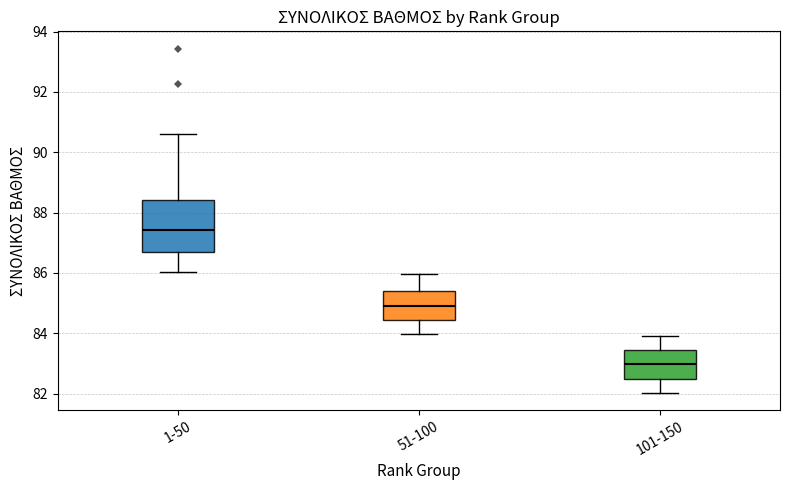

Where is the lower edge of the box for 51-100 on the y-axis? The values are not printed on the chart, so give them approximately, as read against the axis.

84.4